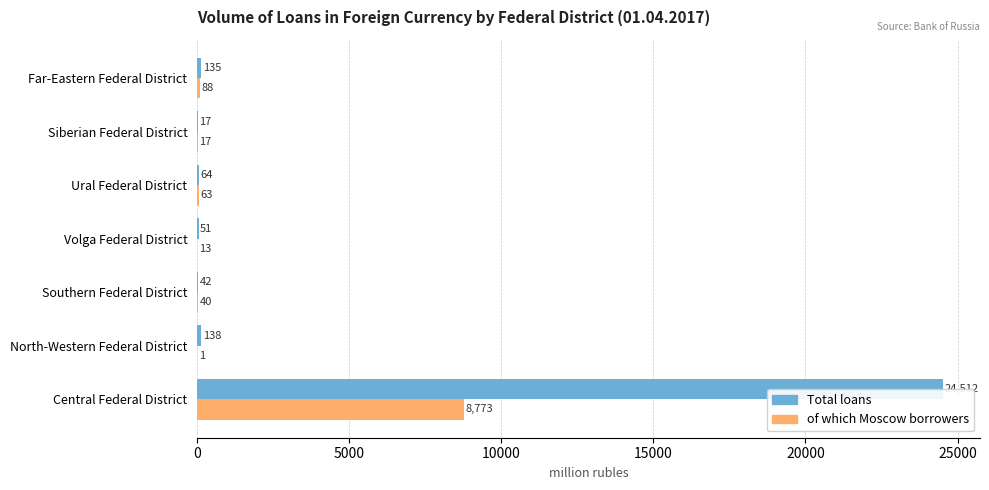

What is the sum of the Total loans values at North-Western Federal District and Central Federal District?

24650